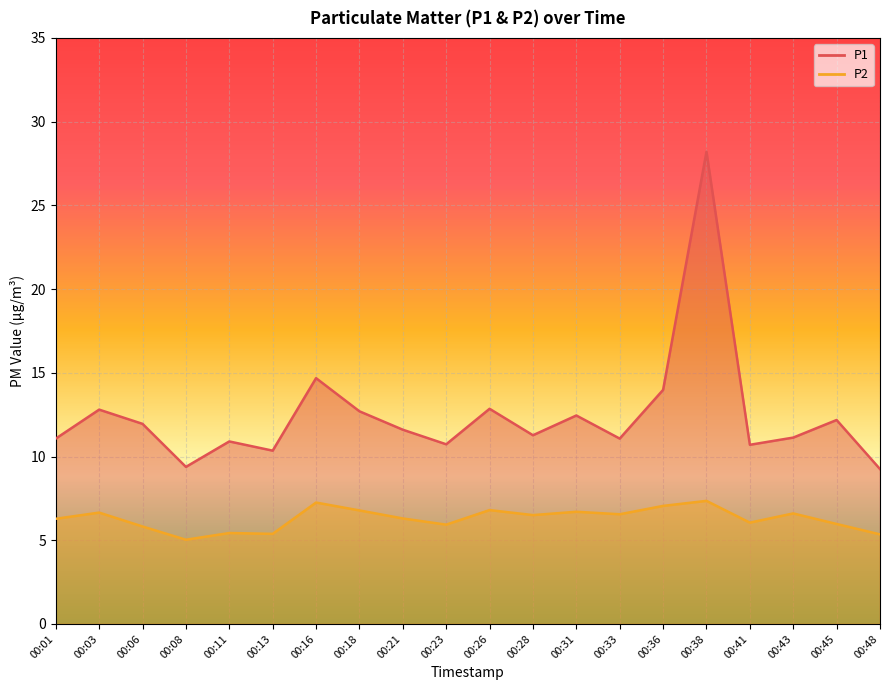

What is the difference between the highest and lowest values at 00:48?

3.9